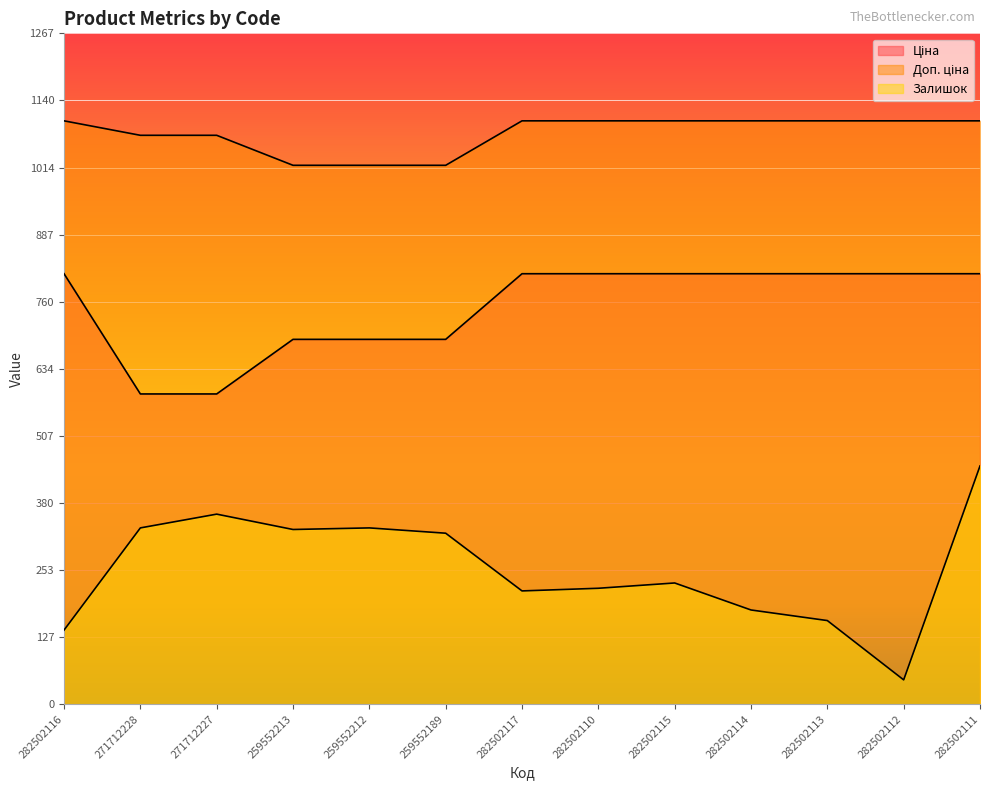

True or false: Доп. ціна and Залишок cross at least once.

False